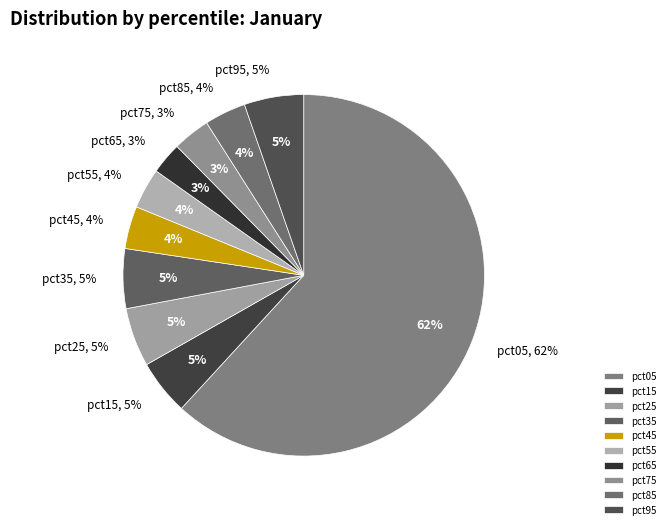

To the nearest percent, what is the difference between the pct55 and pct65 slice percentages?

1%